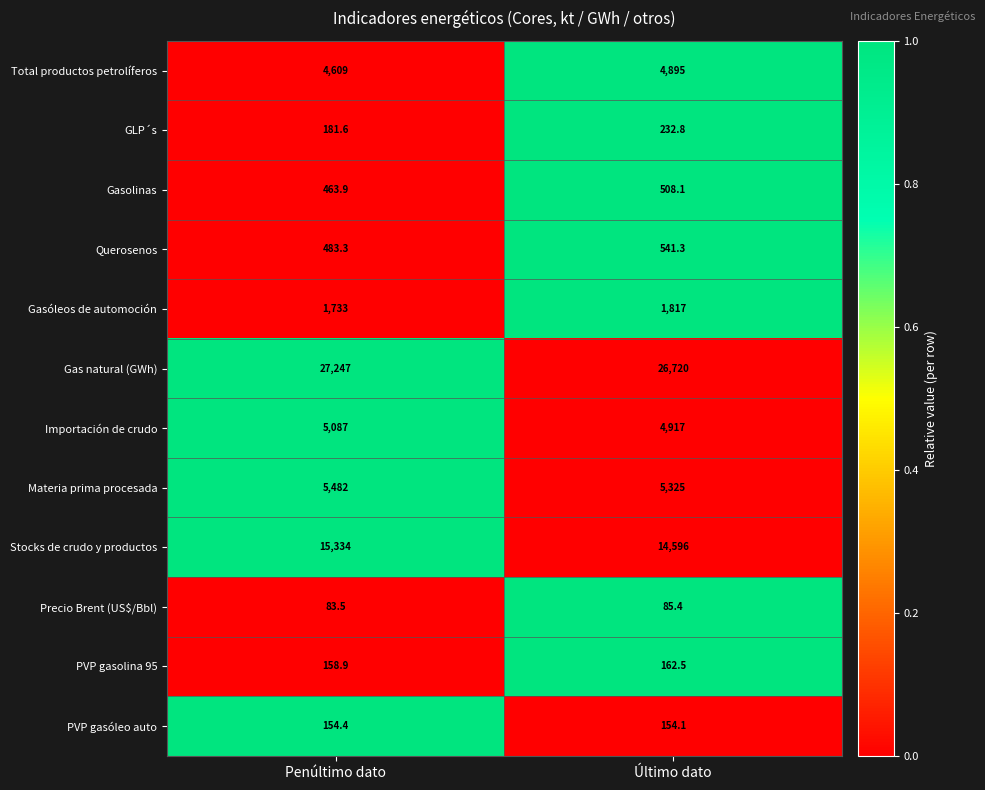

Reading left to right, what are all the values shown in this chart?

Total productos petrolíferos: 4609.0	4895.0
GLP´s: 181.6	232.8
Gasolinas: 463.9	508.1
Querosenos: 483.3	541.3
Gasóleos de automoción: 1733.0	1817.0
Gas natural (GWh): 27247.0	26720.0
Importación de crudo: 5087.0	4917.0
Materia prima procesada: 5482.0	5325.0
Stocks de crudo y productos: 15334.0	14596.0
Precio Brent (US$/Bbl): 83.5	85.4
PVP gasolina 95: 158.9	162.5
PVP gasóleo auto: 154.4	154.1